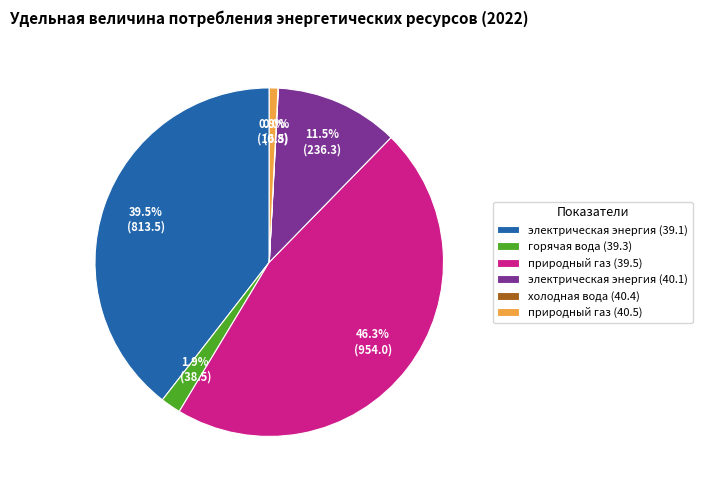

Is the sum of электрическая энергия (39.1) and электрическая энергия (40.1) greater than half?

Yes